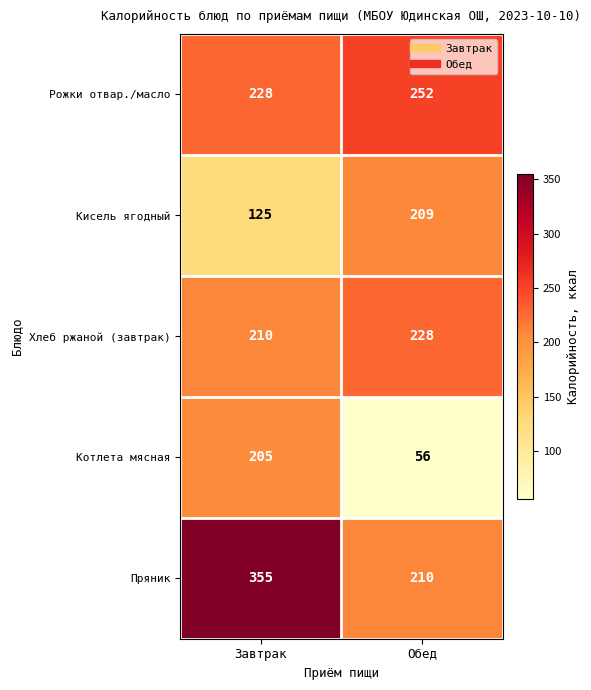

At which category is the sum across all series the highest?

Завтрак